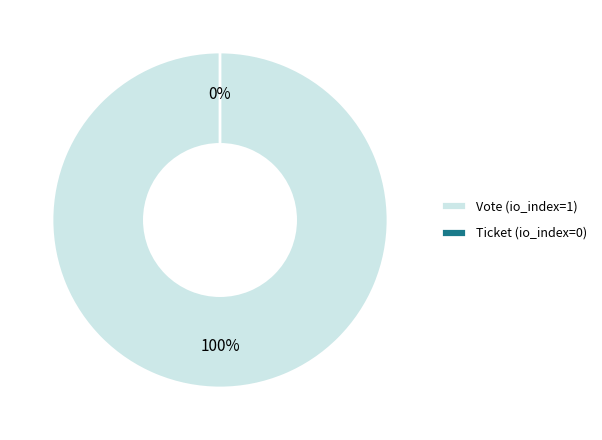

Count the number of slices in the pie.

2